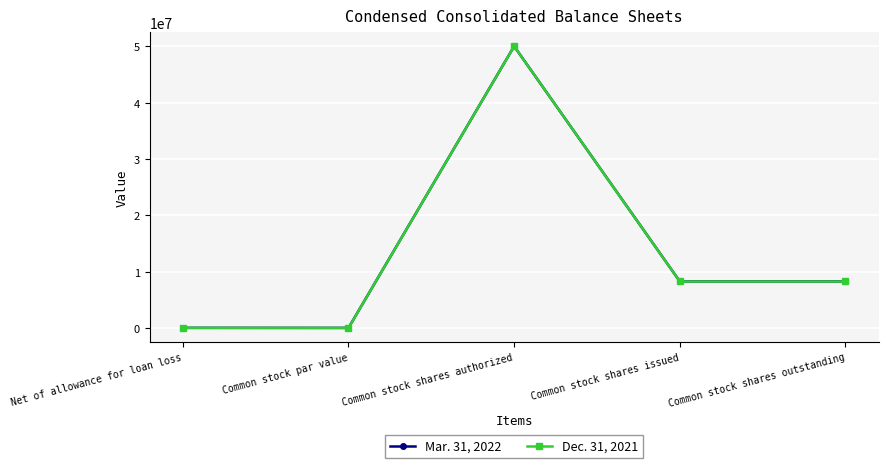

Is it true that Dec. 31, 2021 equals 5725031 at Common stock shares outstanding?

False